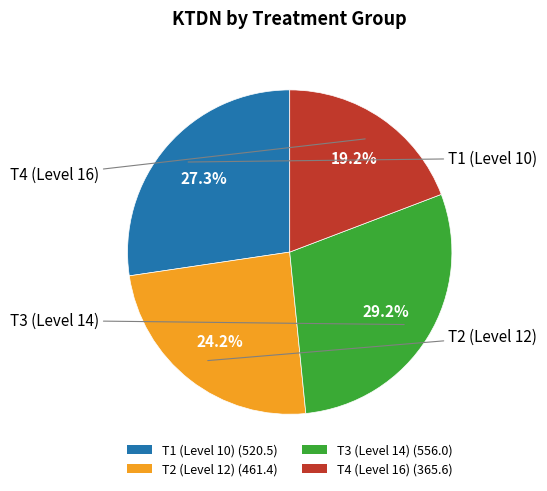

What is the smallest slice in the pie chart?

T4 (Level 16)